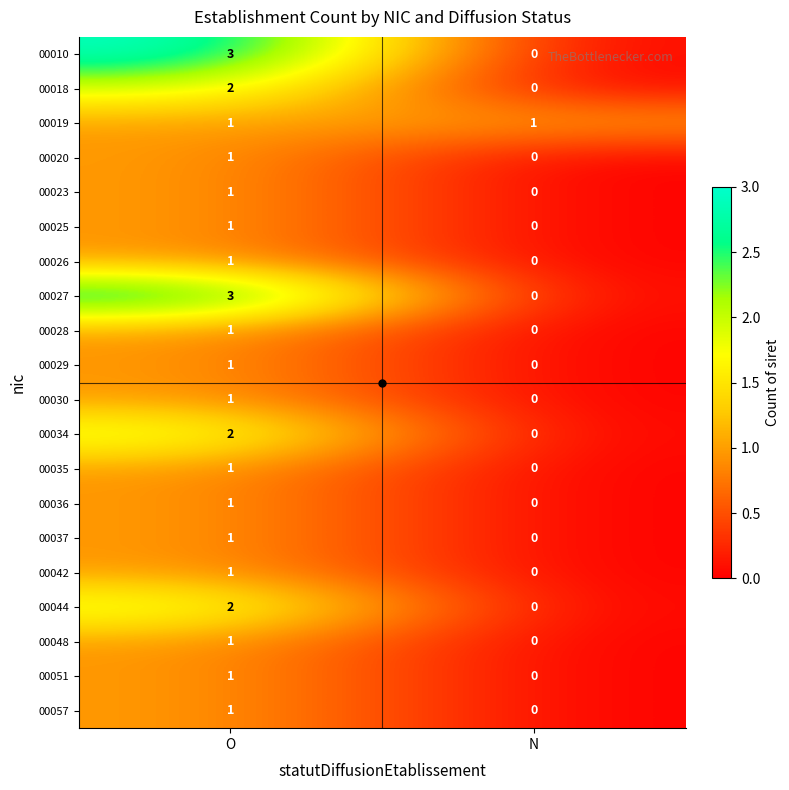

Count the number of data series in this chart.

20